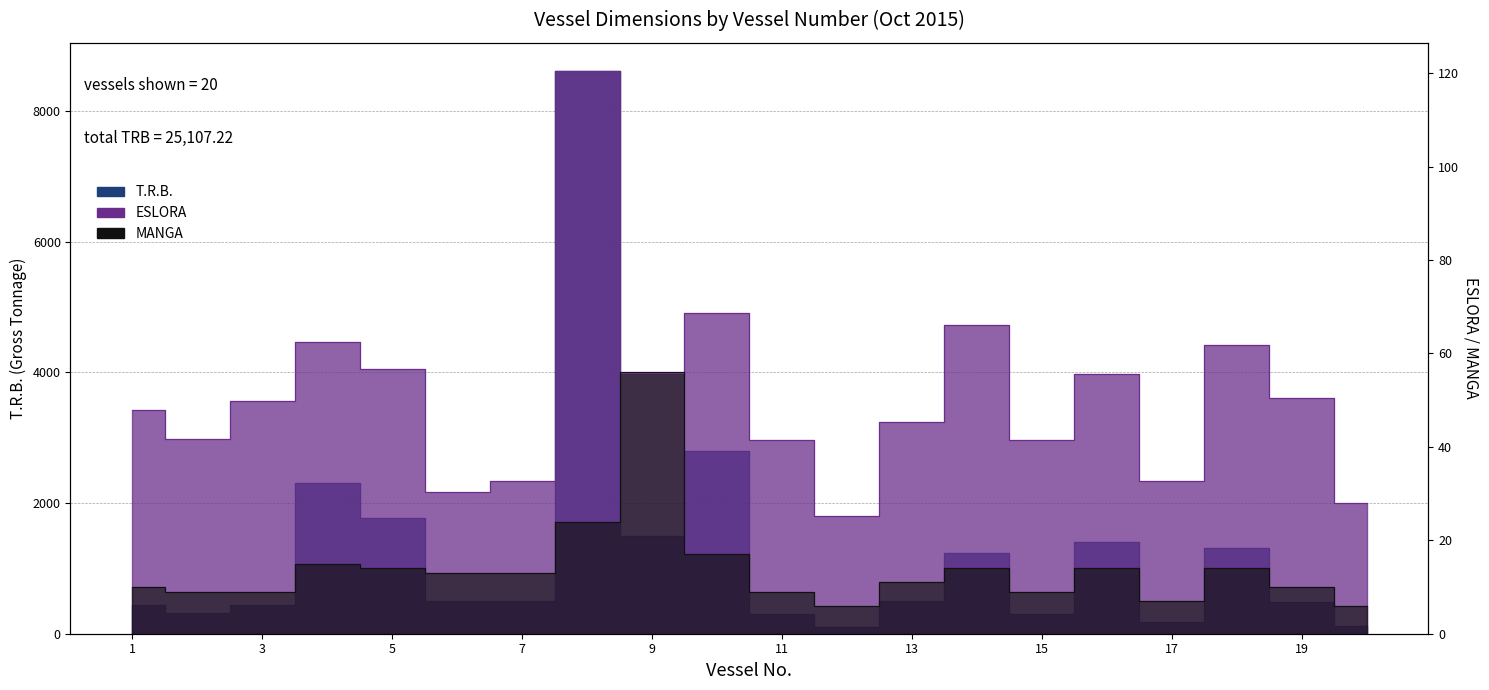

Reading right to left, what are all the values shown in this chart?

T.R.B.: 118.0	482.0	1313.0	182.2	1402.0	298.0	1243.0	495.0	108.0	298.0	2791.0	1489.0	8613.0	496.0	496.0	1764.0	2312.0	443.0	320.0	444.0
ESLORA: 28.0	50.4	61.9	32.7	55.7	41.5	66.0	45.3	25.3	41.5	68.6	55.8	120.5	32.6	30.4	56.8	62.4	49.9	41.7	47.9
MANGA: 6.0	10.0	14.0	7.0	14.0	9.0	14.0	11.0	6.0	9.0	17.0	56.0	24.0	13.0	13.0	14.0	15.0	9.0	9.0	10.0